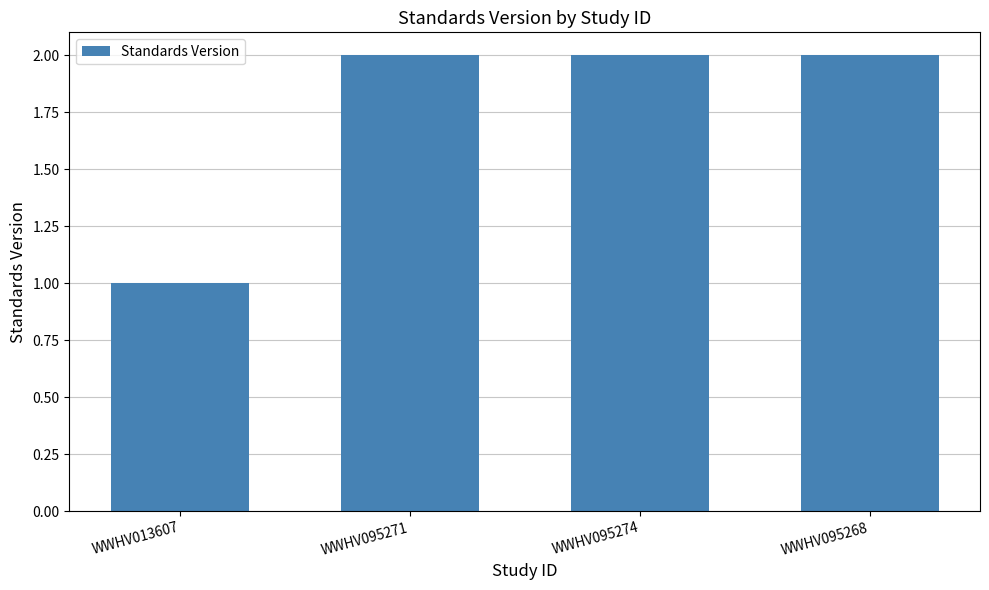

What position from the right is WWHV095271?

3